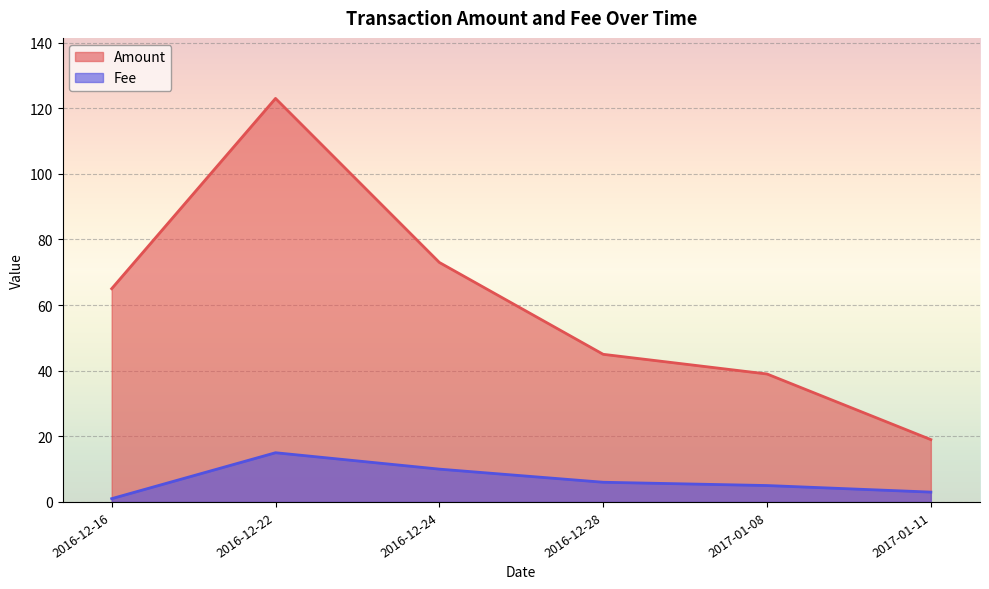

Which series has the widest spread of values?

Amount